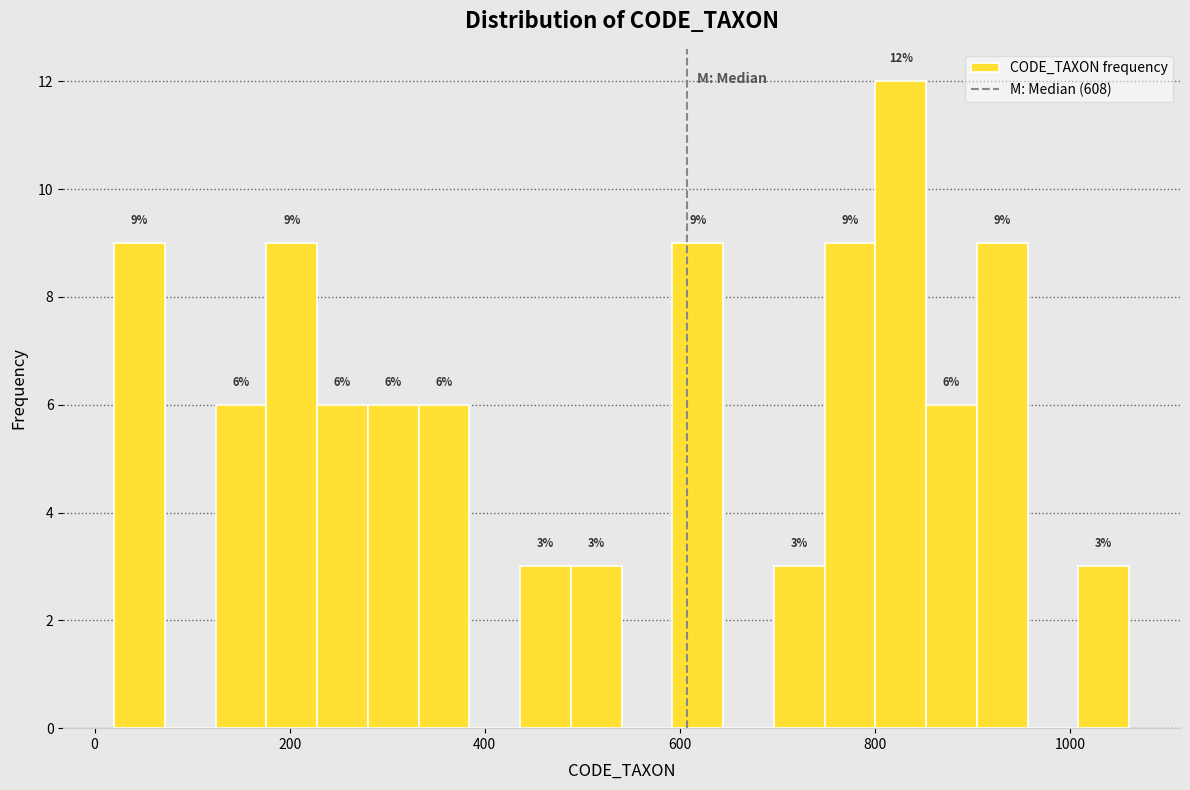

Read against the x-axis, roughly where is the centre of the tallest bar?

820